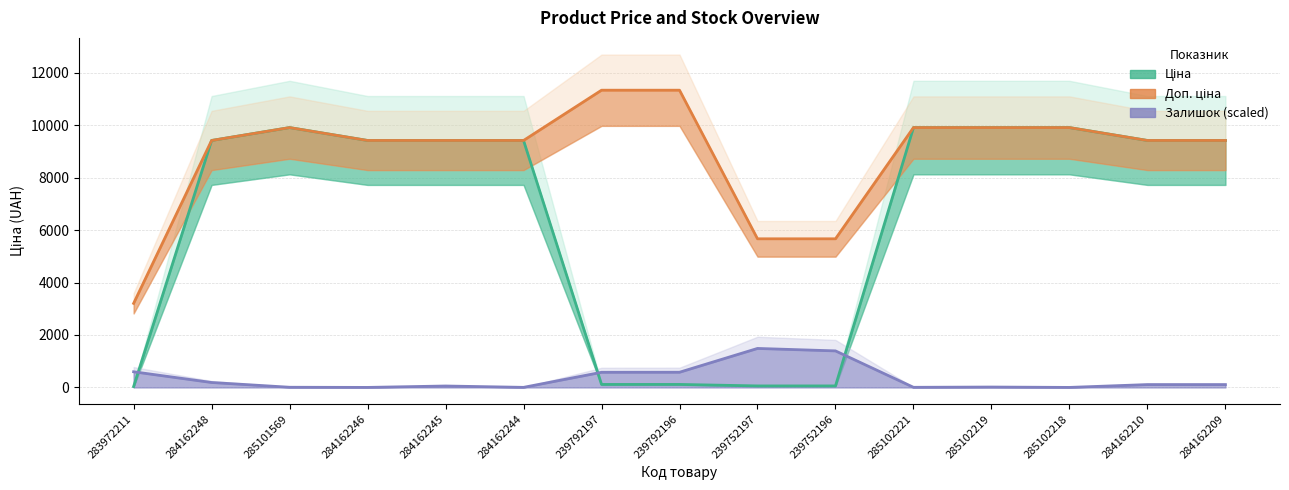

How many positive values does the Залишок (scaled) series have?

13